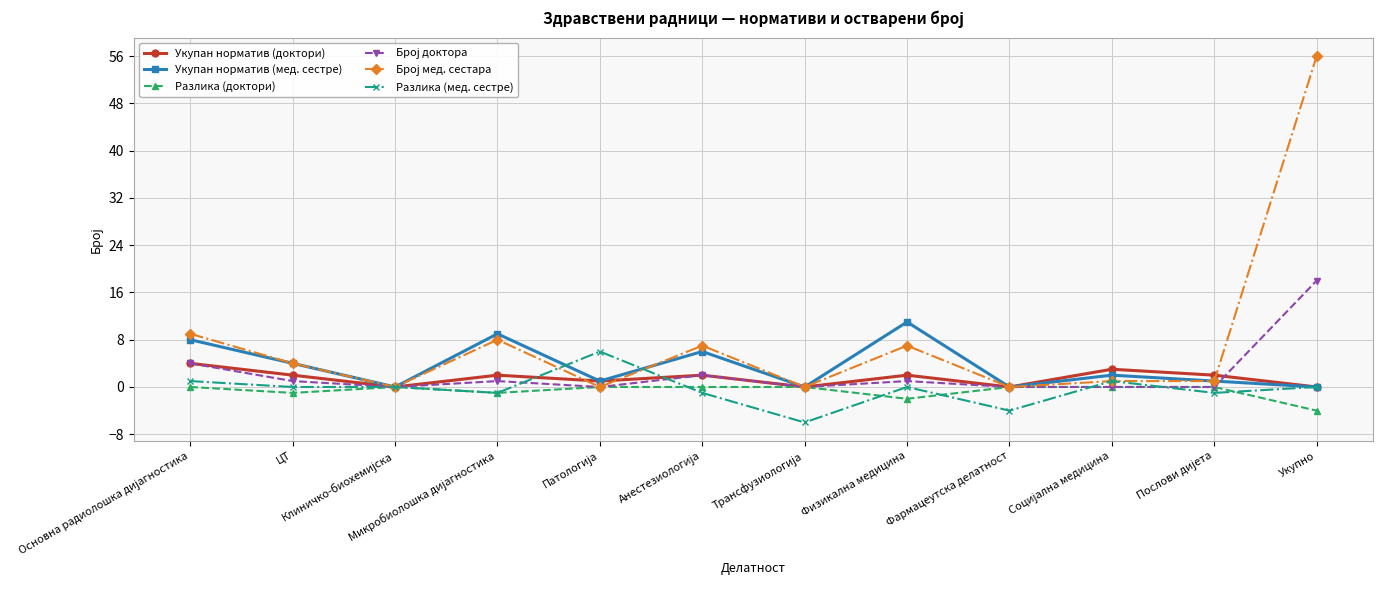

How many distinct data groups are displayed?

6